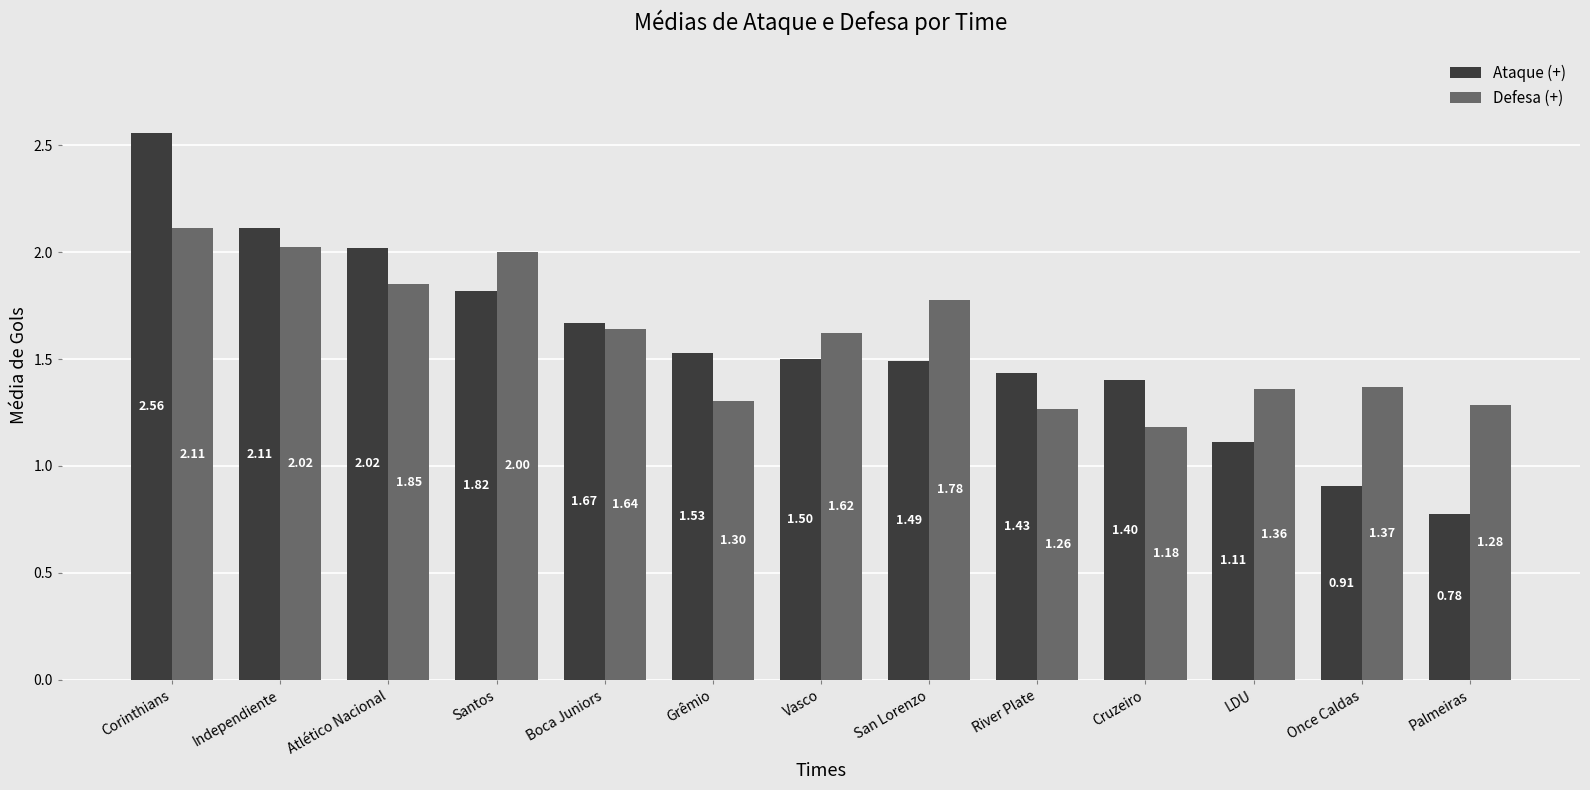

Which label corresponds to the largest value in the chart?

Corinthians